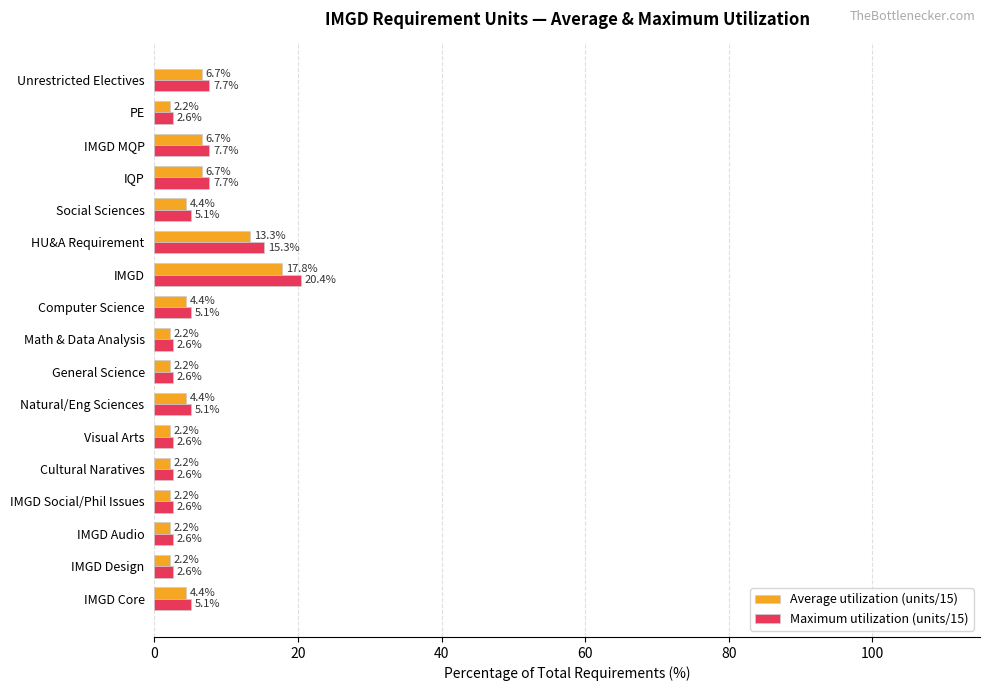

What is the minimum value for Maximum utilization (units/15)?

2.6